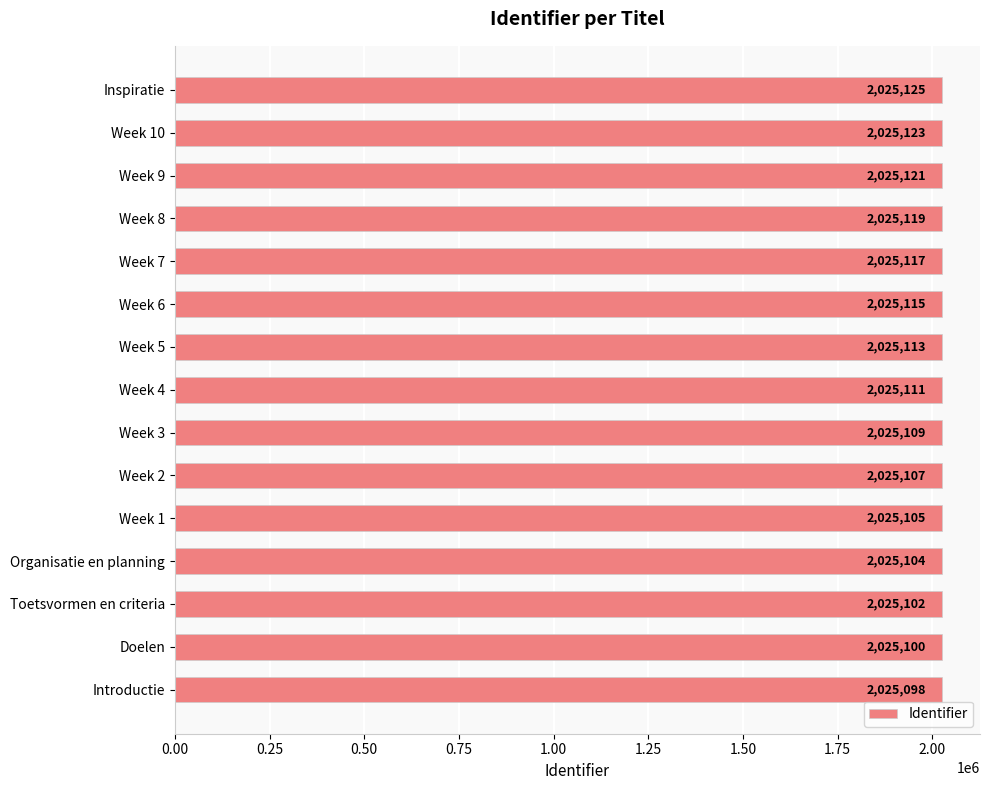

List the labels in order of value, largest first.

Inspiratie, Week 10, Week 9, Week 8, Week 7, Week 6, Week 5, Week 4, Week 3, Week 2, Week 1, Organisatie en planning, Toetsvormen en criteria, Doelen, Introductie